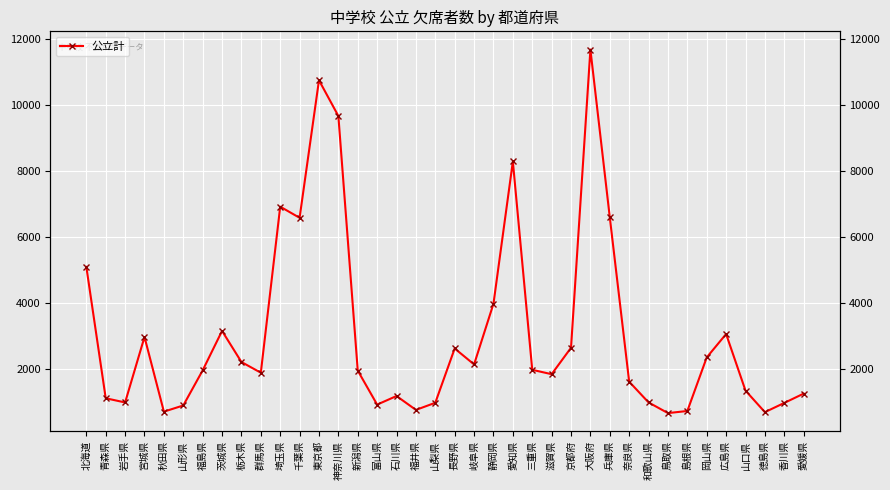

What is the difference between the maximum and minimum values?

11047